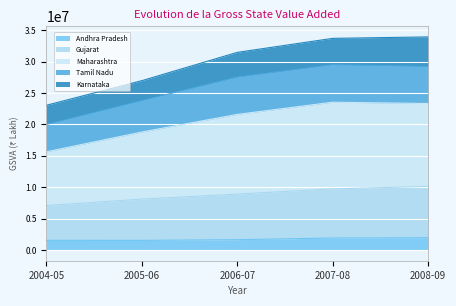

What is the sum of the Gujarat values at 2005-06 and 2004-05?

15200604